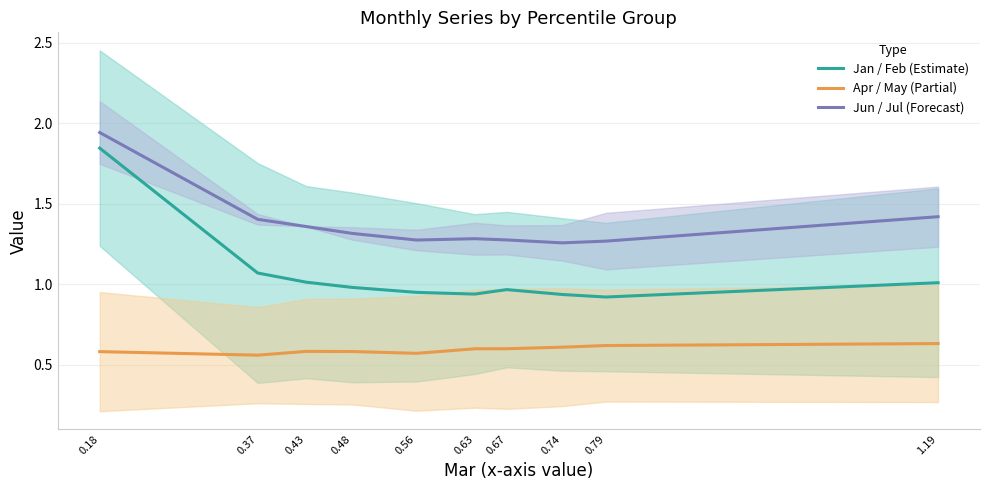

Which has a higher value, 0.48 or 0.74?

0.48